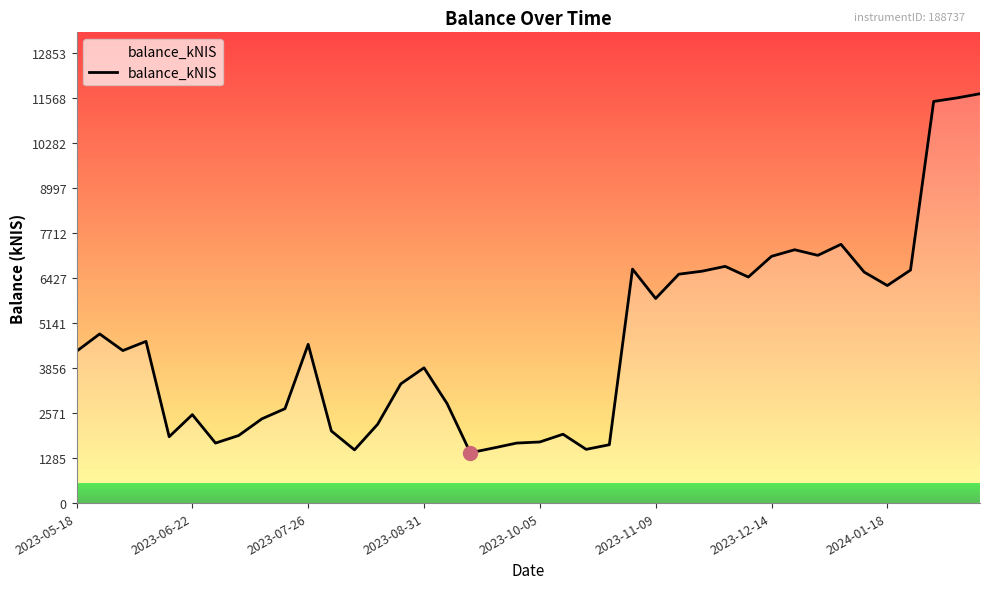

What is the maximum value shown in the chart?

11684.6